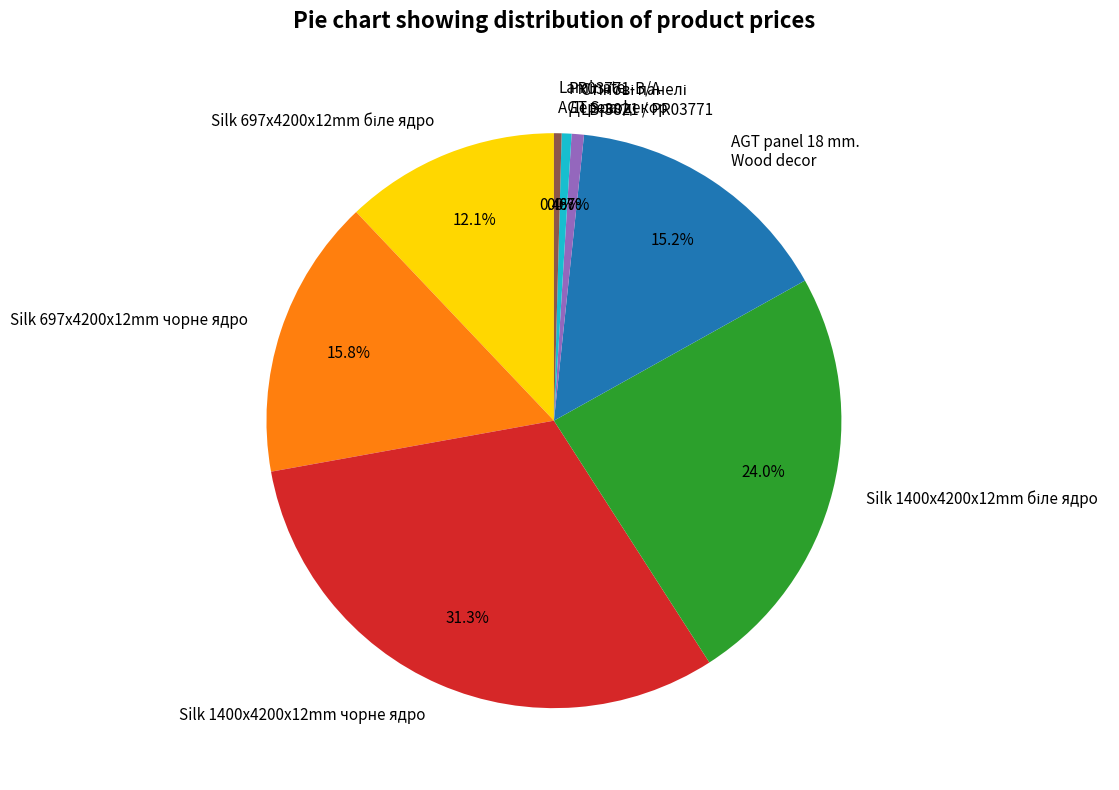

Which category has the biggest portion of the pie?

Silk 1400x4200x12mm чорне ядро